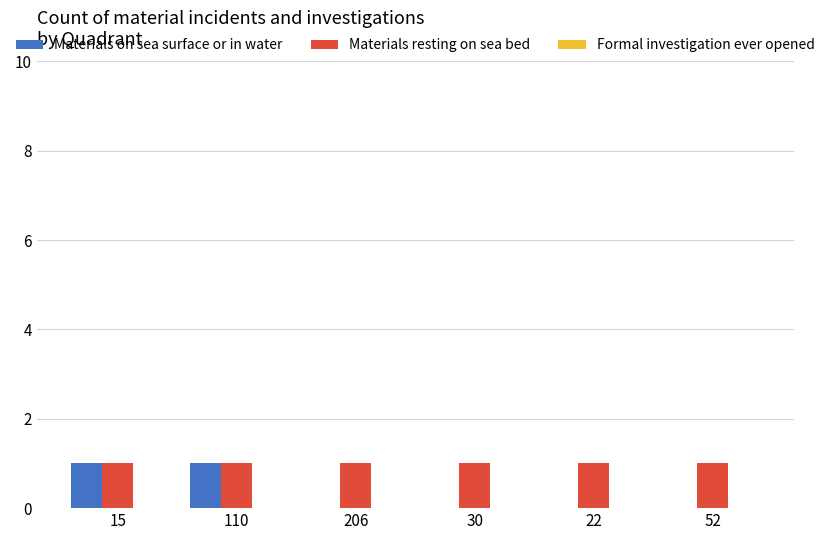

Which series has the largest total across all categories?

Materials resting on sea bed